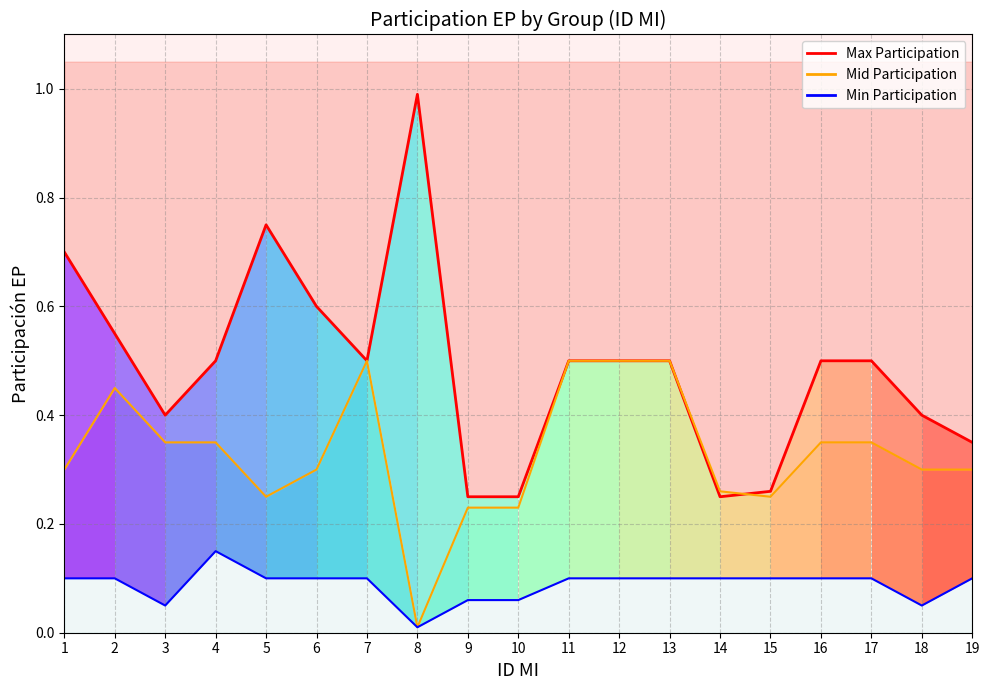

At which category does the chart reach its minimum across all series?

8